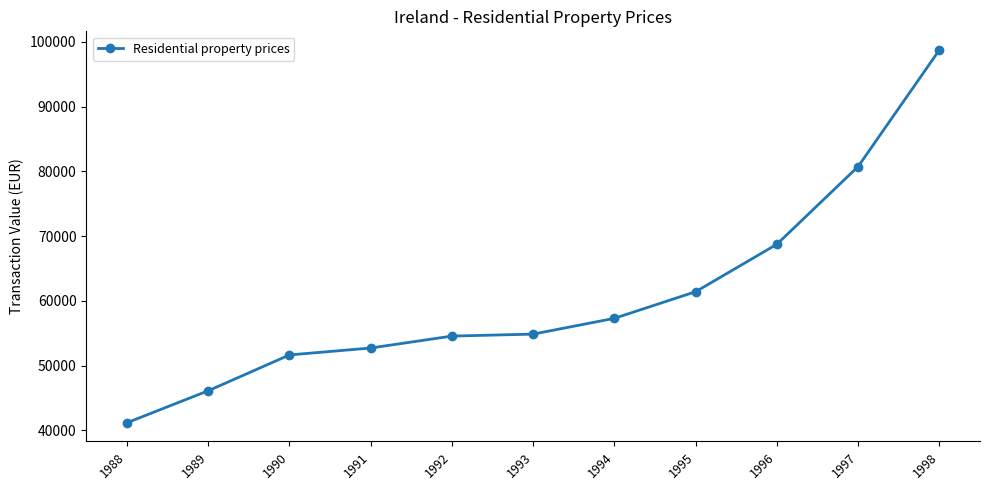

At which label does the data first exceed 54861?

1993